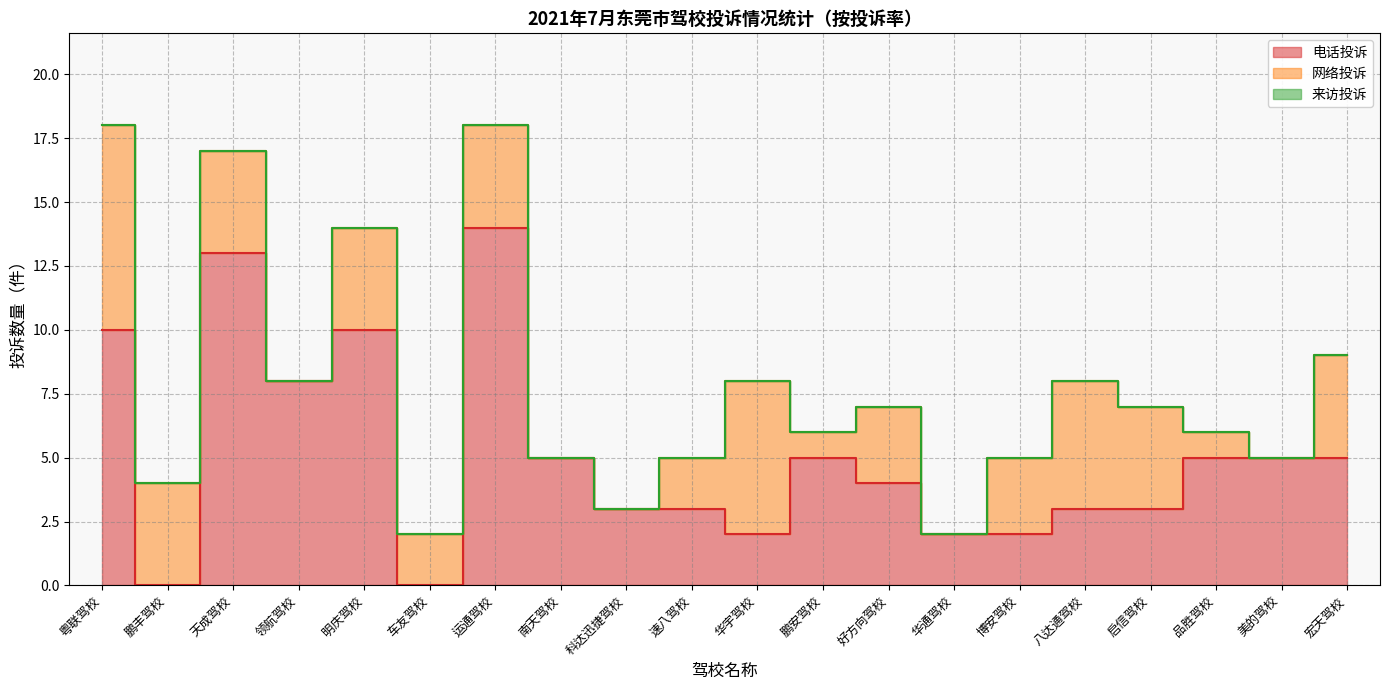

True or false: 网络投诉 has a value of 5 at 八达通驾校.

True